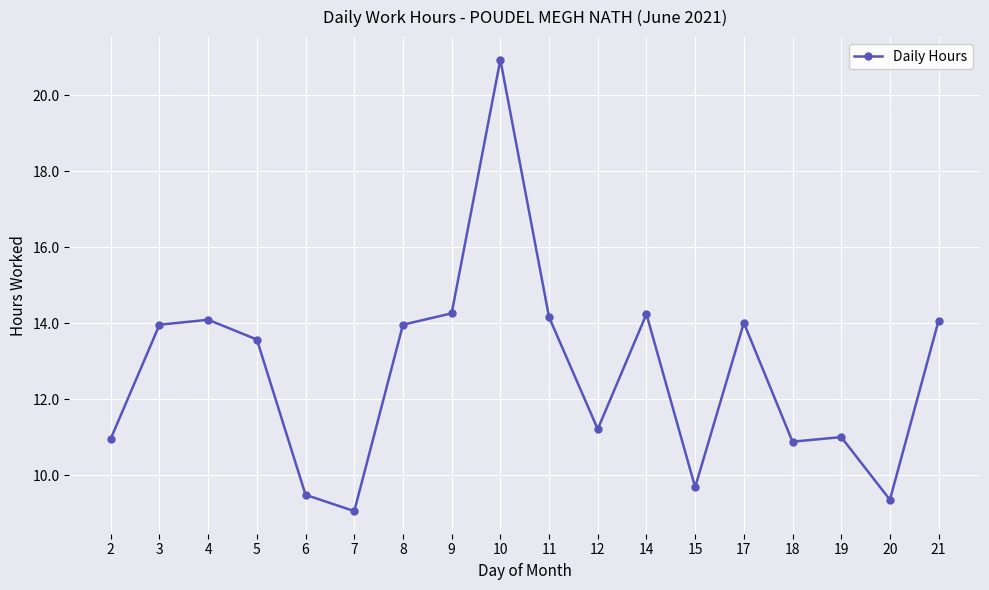

What is the change in value from 9 to 19?

-3.3